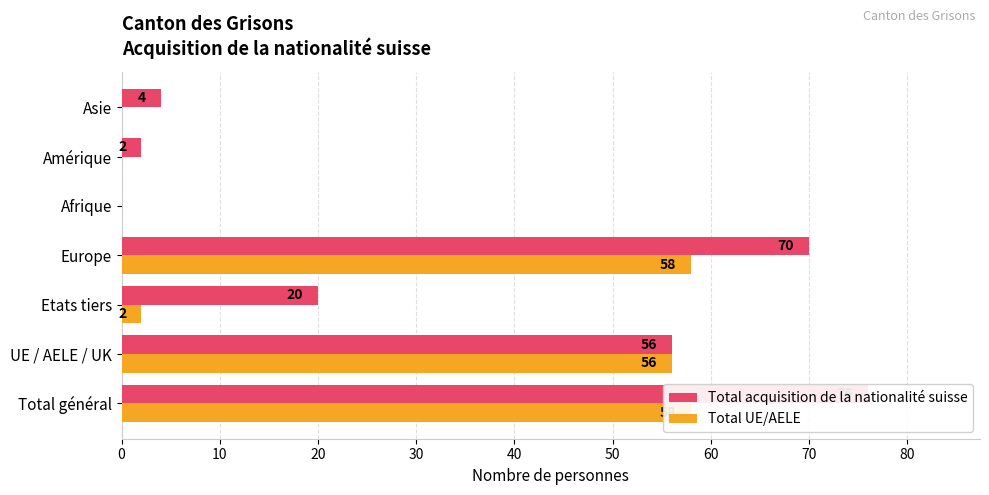

What is the spread (max minus min) of values at Amérique?

2